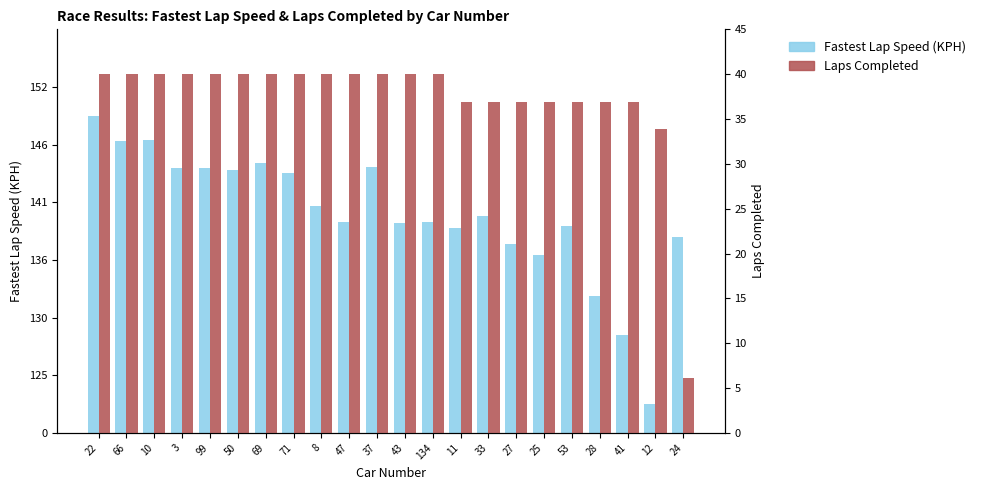

Does the chart contain stacked bars?

No